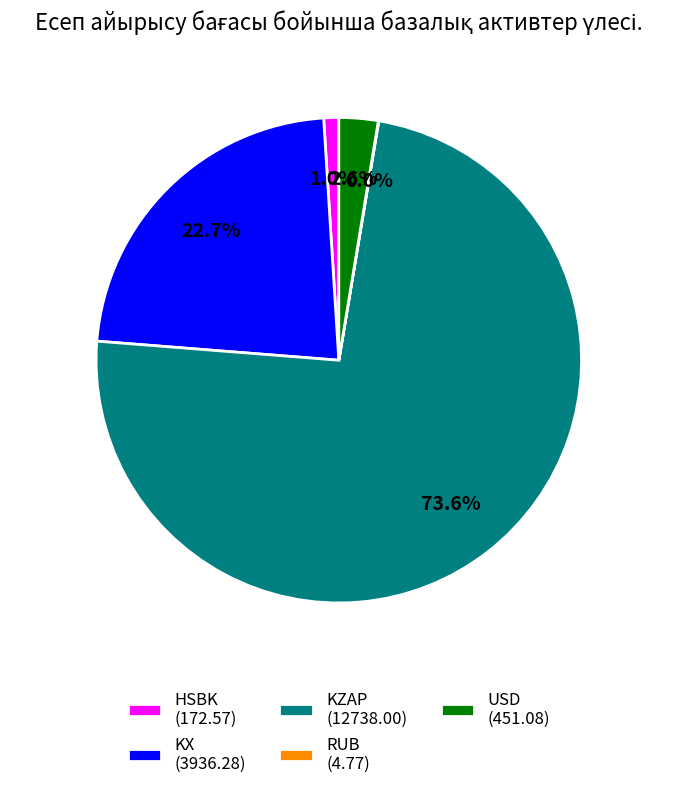

Which has a higher value, KX (3936.28) or KZAP (12738.00)?

KZAP (12738.00)